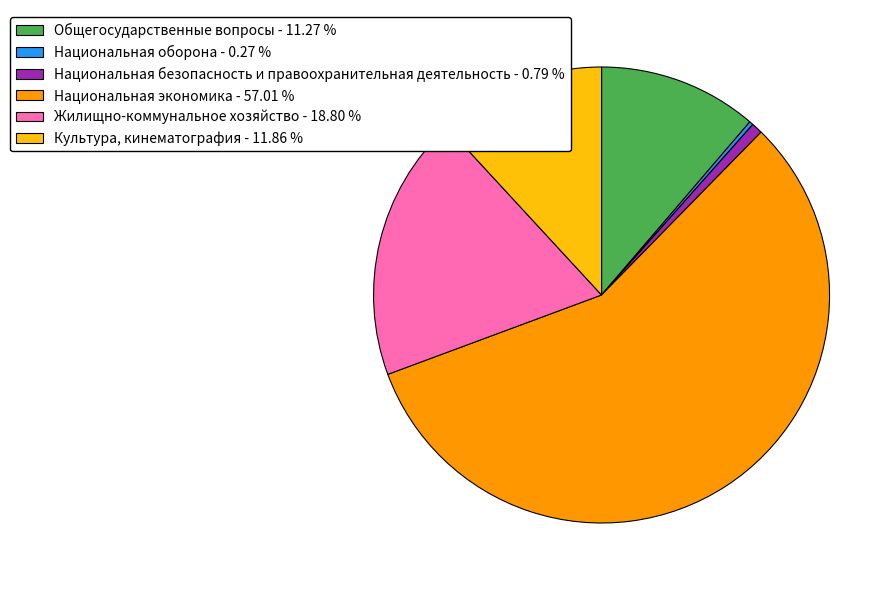

Is it true that Общегосударственные вопросы is 11% of the pie?

True